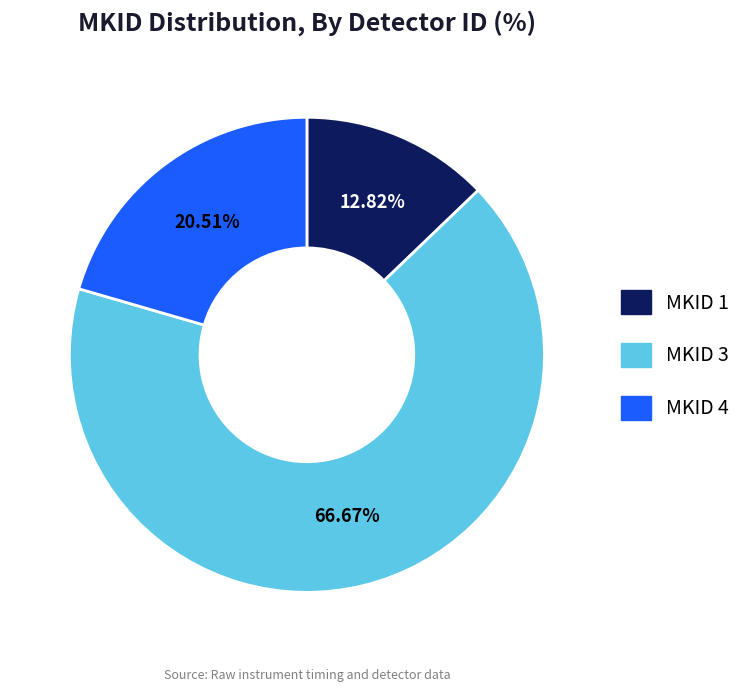

Is there a majority slice in this chart?

Yes